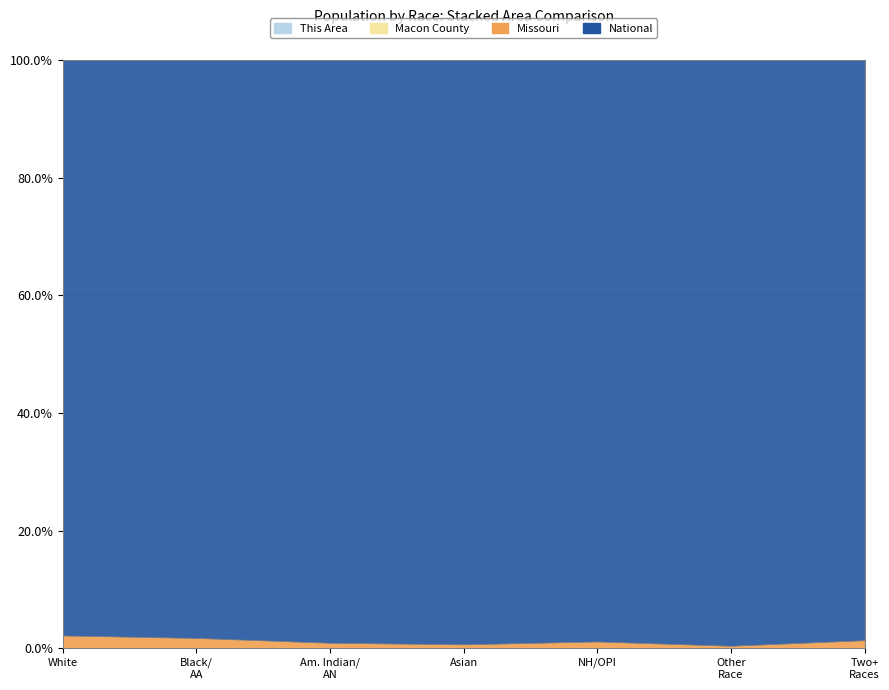

What is the sum of all Macon County values?

15566